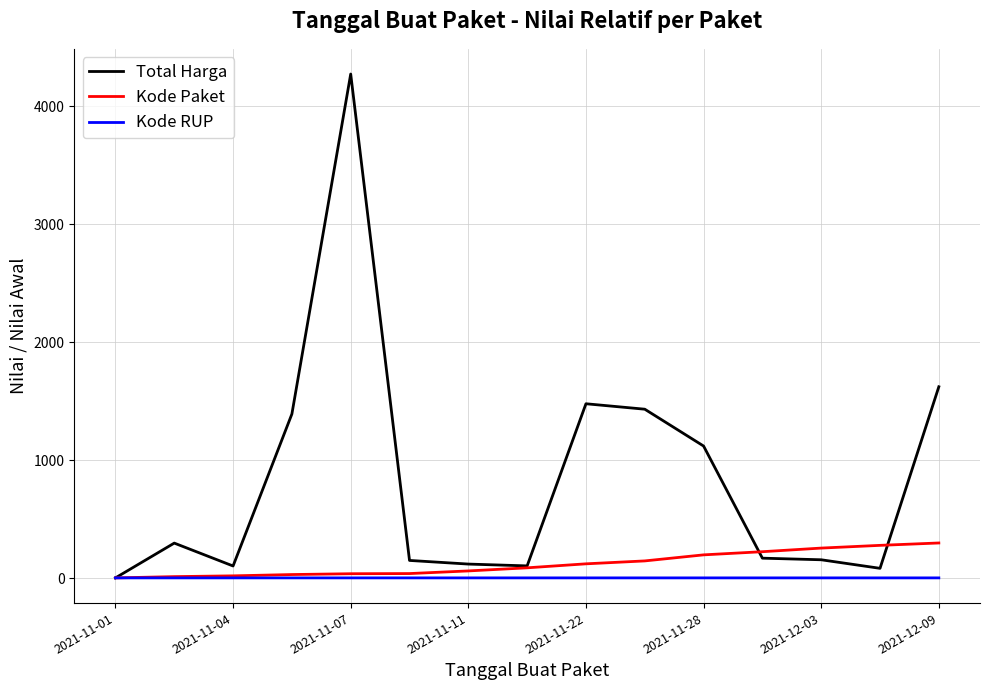

What is the maximum value for Kode Paket?

297.1